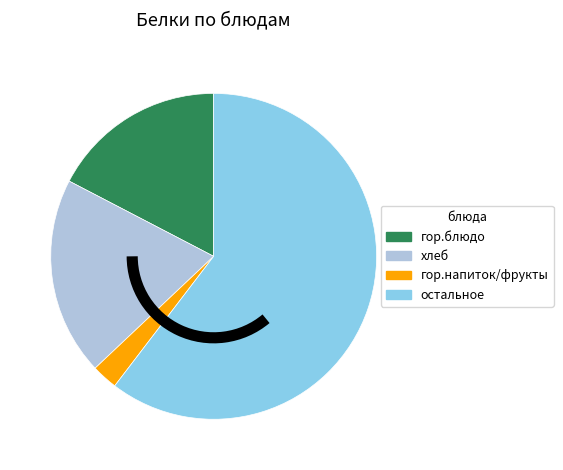

Rank the categories by value from lowest to highest.

гор.напиток/фрукты, гор.блюдо, хлеб, остальное